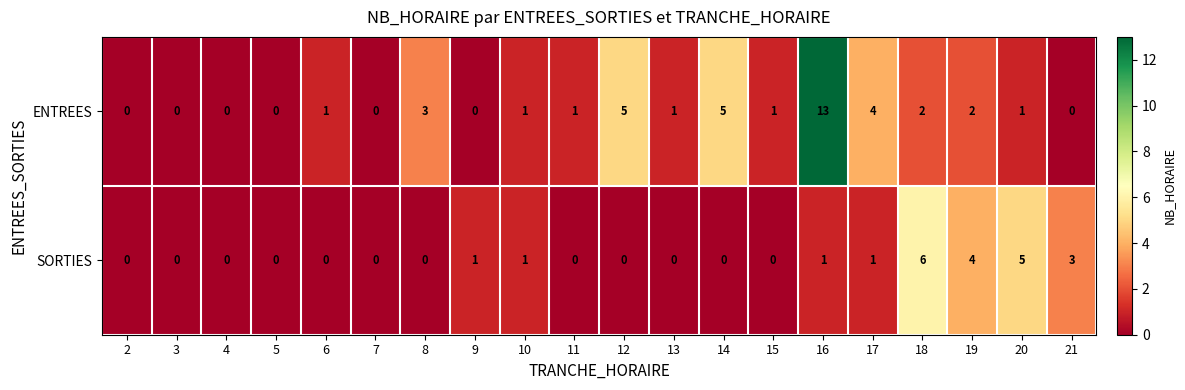

True or false: ENTREES has a value of 3 at 8.

True